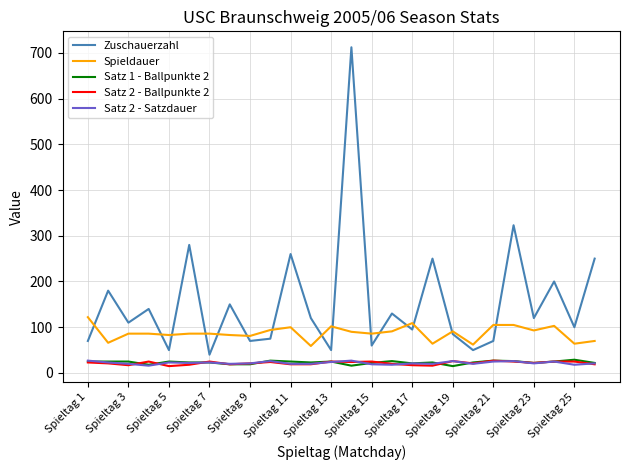

Which series has the largest range (max minus min)?

Zuschauerzahl